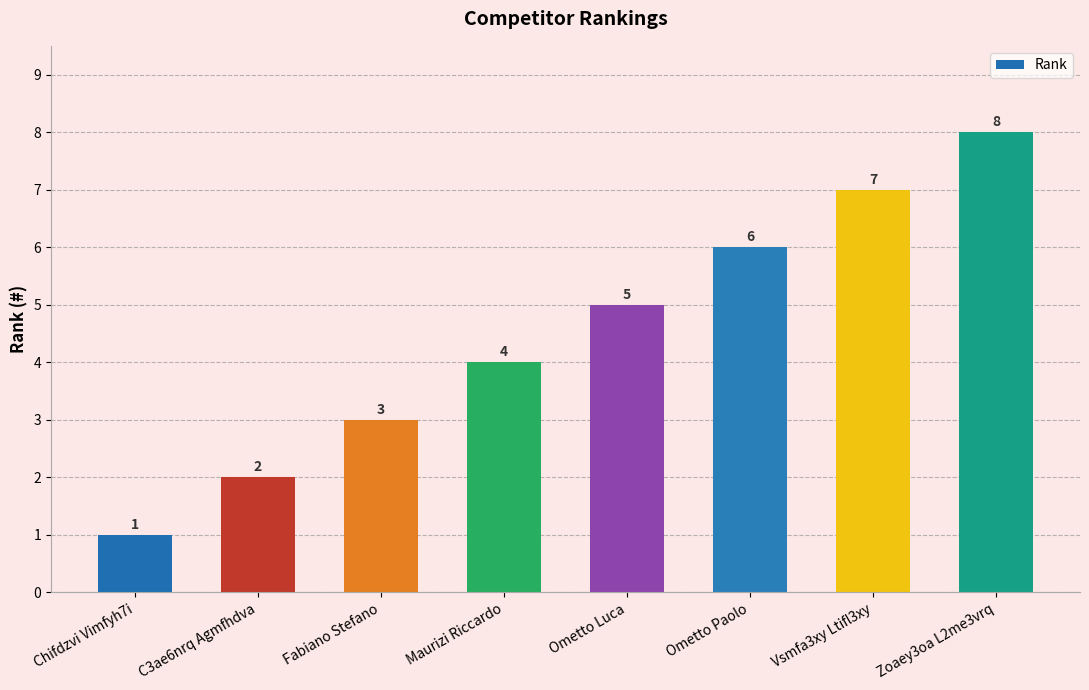

Reading left to right, extract all data points from this chart.

1	2	3	4	5	6	7	8